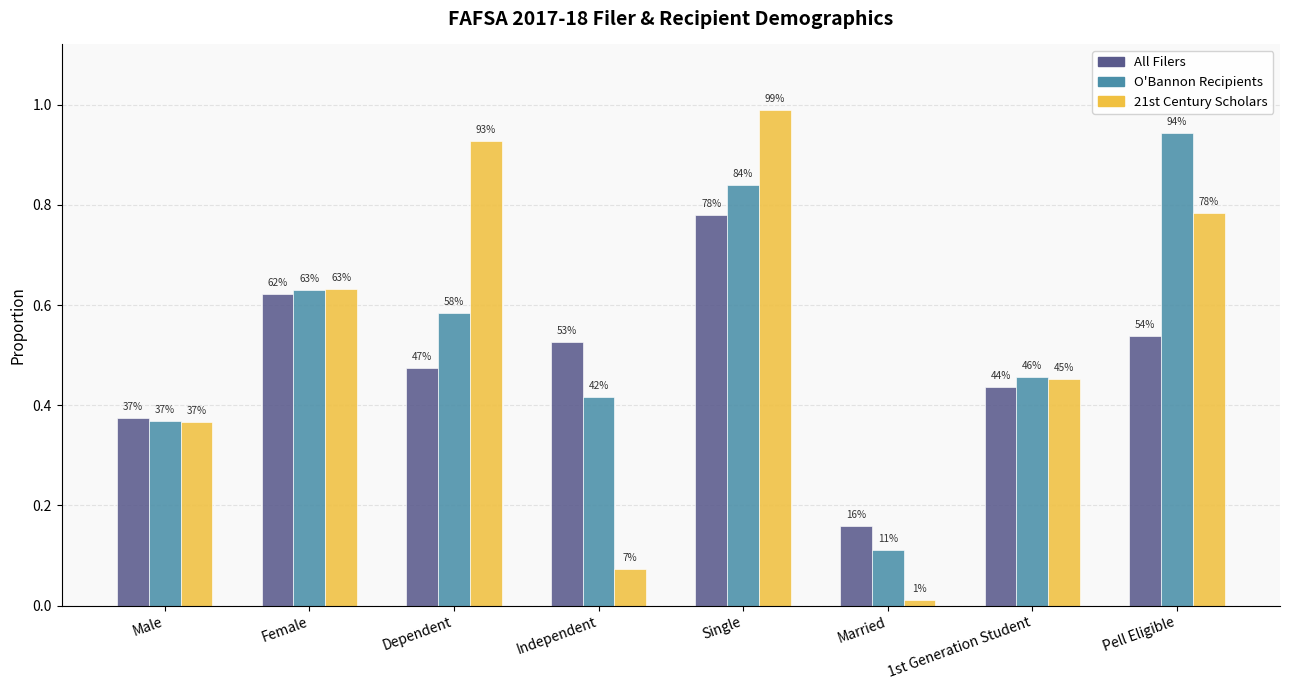

What is the approximate value of O'Bannon Recipients at Pell Eligible?

0.9